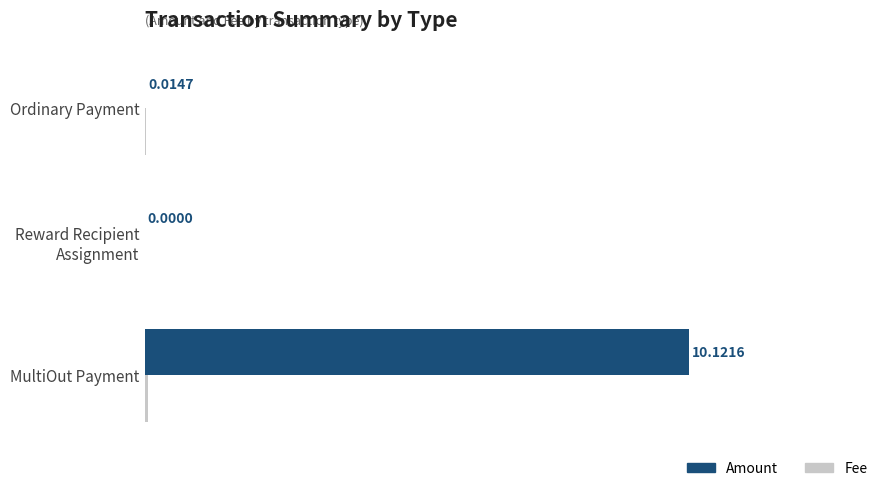

Which series has the largest total across all categories?

Amount